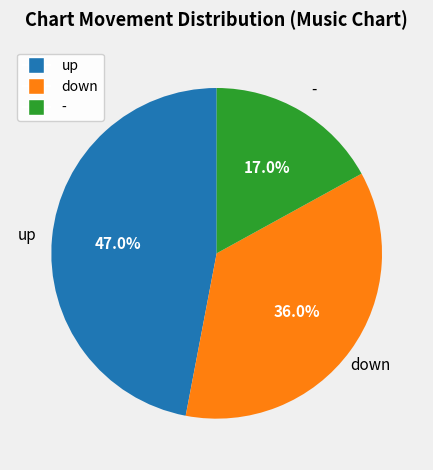

Rank the categories by value from highest to lowest.

up, down, -